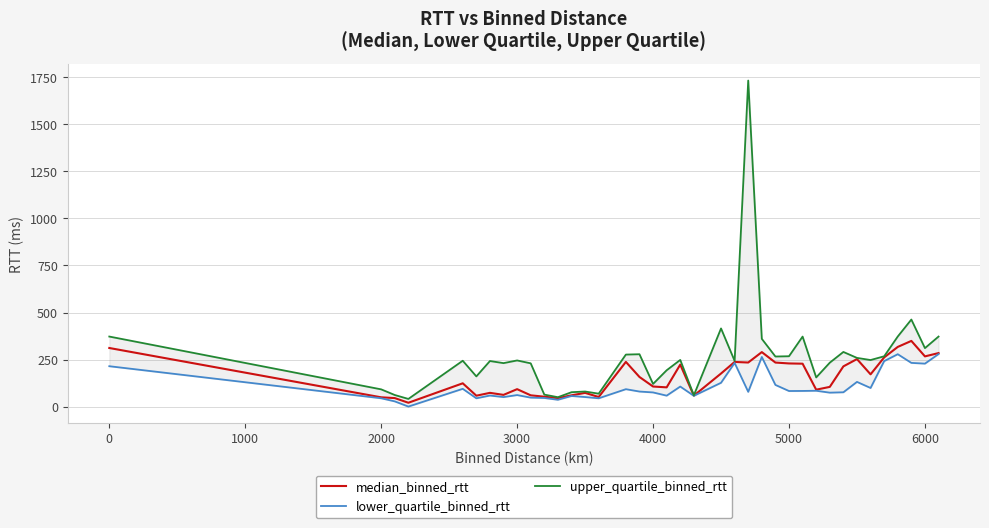

What is the value of the lower_quartile_binned_rtt point at the 11th from the left?

46.3